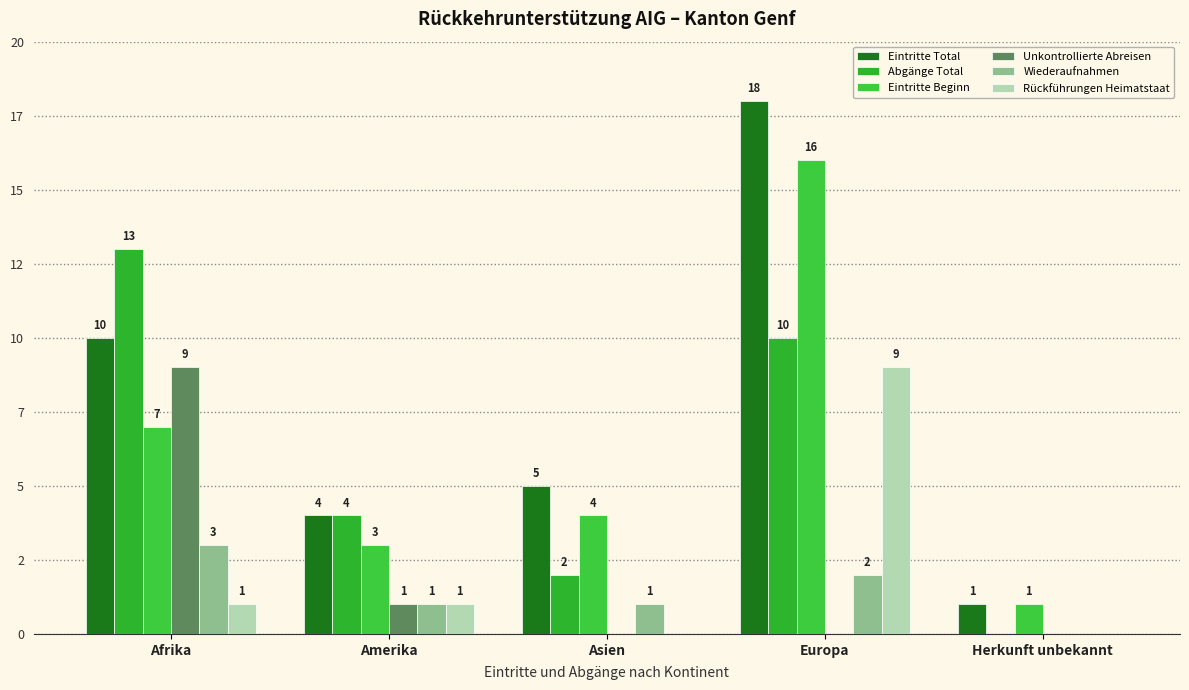

Is the value of Rückführungen Heimatstaat at Herkunft unbekannt greater than the value of Wiederaufnahmen at Amerika?

No